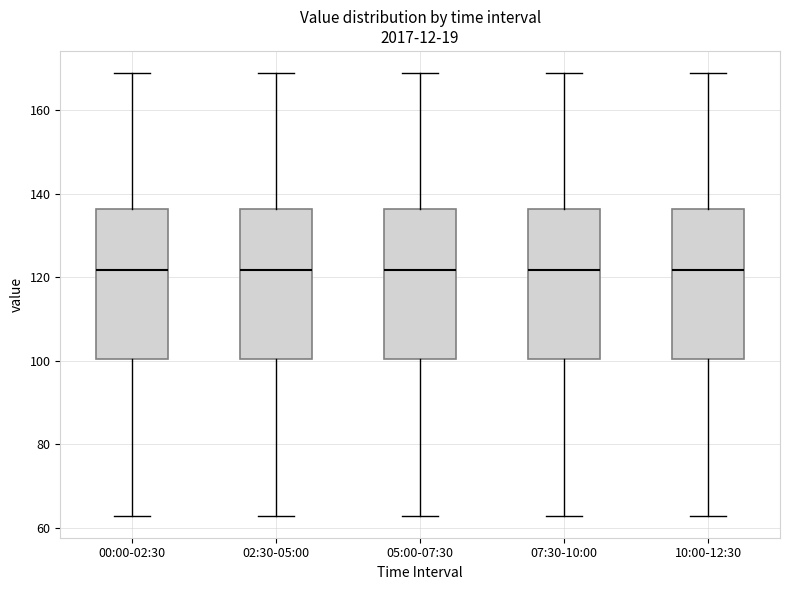

Reading left to right, read every box against the y-axis: the position of its median line, the range the box covers, and the ends of its whiskers. The values are not printed on the chart, so give them approximately, as read against the axis.

00:00-02:30: median 122, box 100 to 136, whiskers 62 to 168
02:30-05:00: median 122, box 100 to 136, whiskers 62 to 168
05:00-07:30: median 122, box 100 to 136, whiskers 62 to 168
07:30-10:00: median 122, box 100 to 136, whiskers 62 to 168
10:00-12:30: median 122, box 100 to 136, whiskers 62 to 168